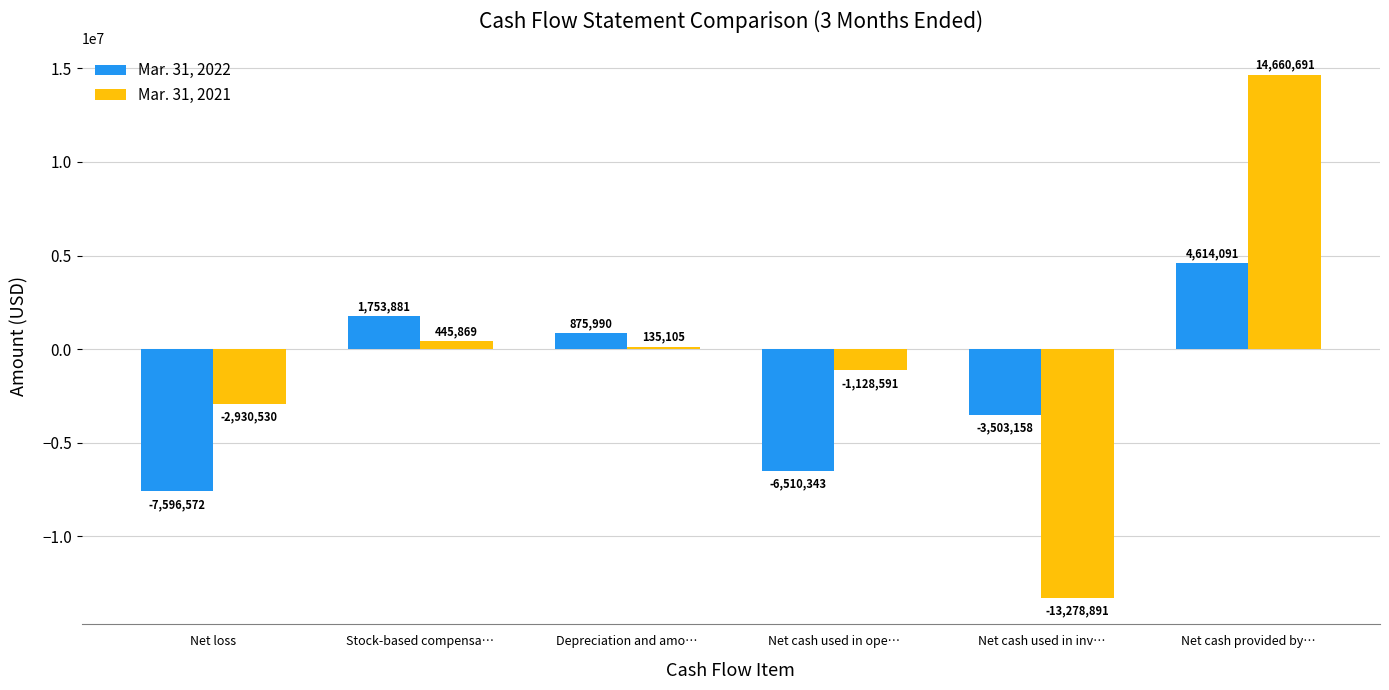

Rank the categories by Mar. 31, 2021 value from highest to lowest.

Net cash provided by…, Stock-based compensa…, Depreciation and amo…, Net cash used in ope…, Net loss, Net cash used in inv…